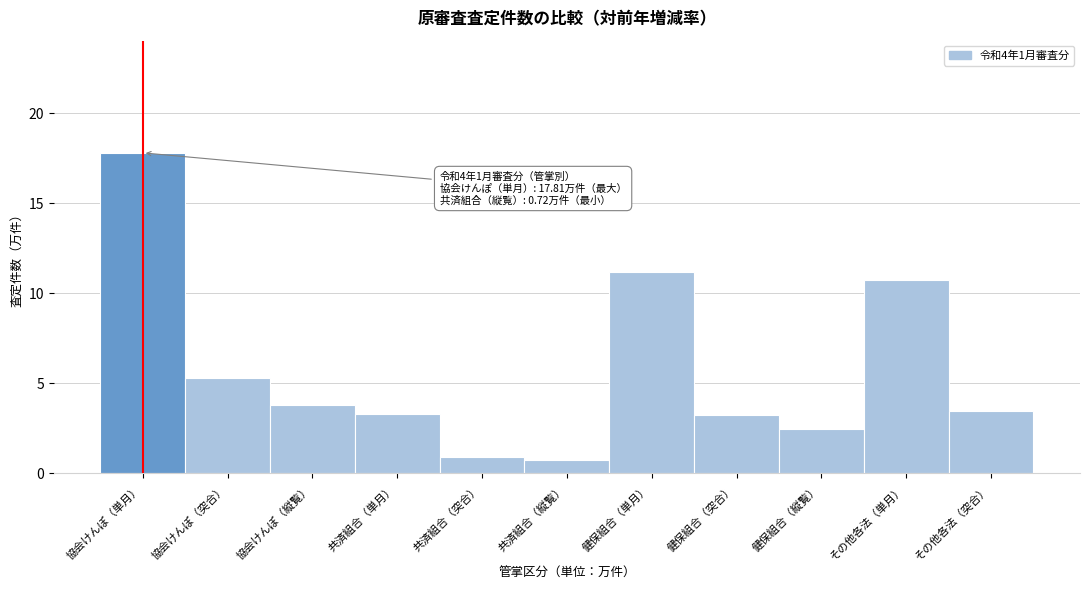

Reading right to left, list all the values displayed in this chart.

3.5	10.7	2.5	3.3	11.2	0.7	0.9	3.3	3.8	5.3	17.8